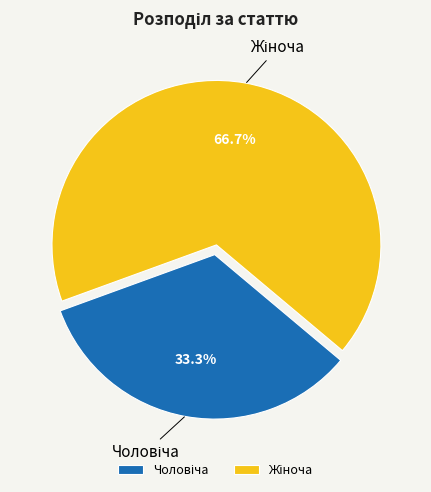

Is there any slice that represents more than half of the pie?

Yes